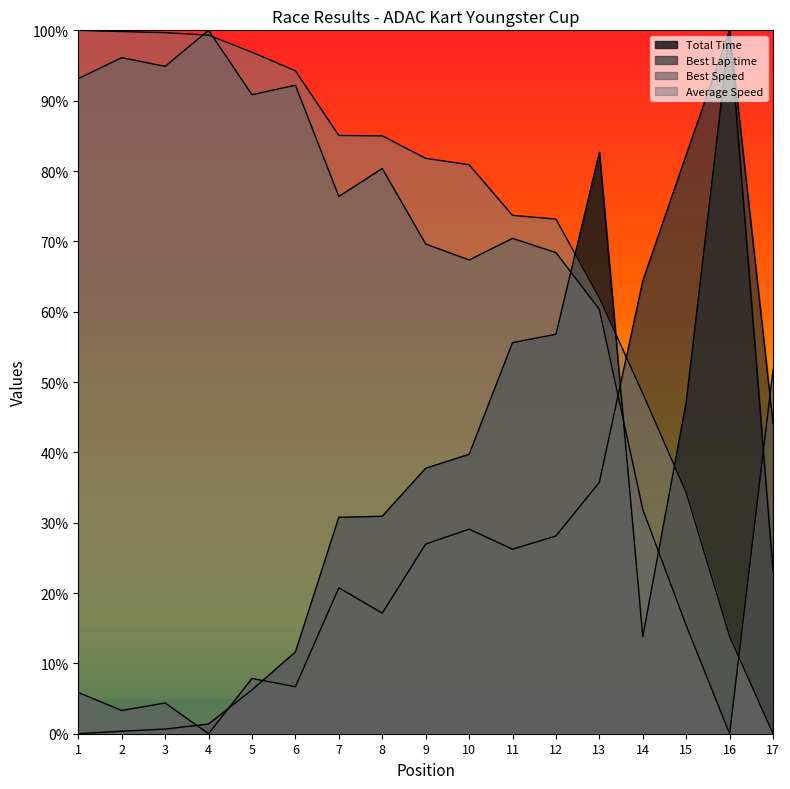

What are all the series names shown in the legend?

Total Time, Best Lap time, Best Speed, Average Speed